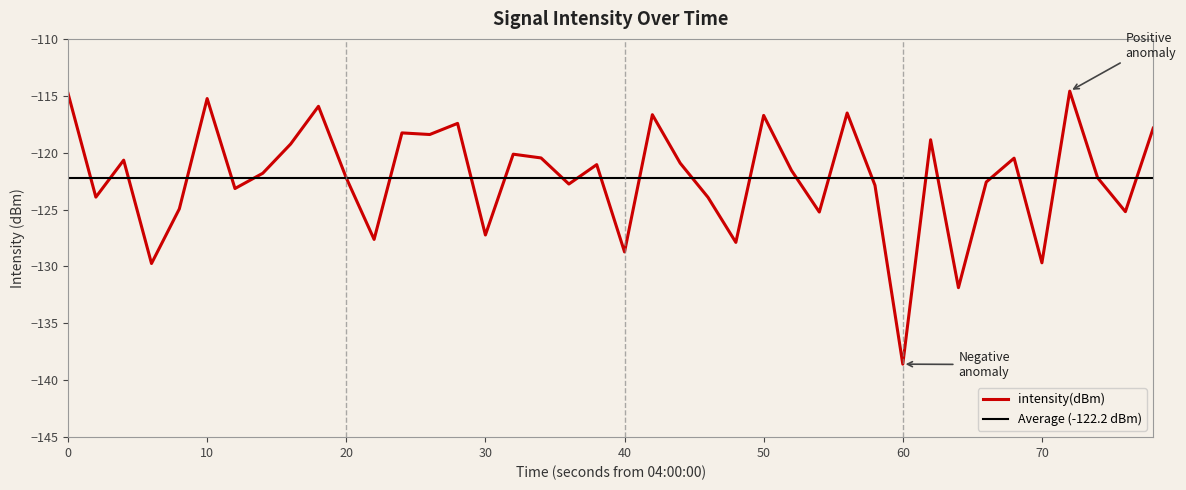

At which label does intensity(dBm) reach its minimum?

60